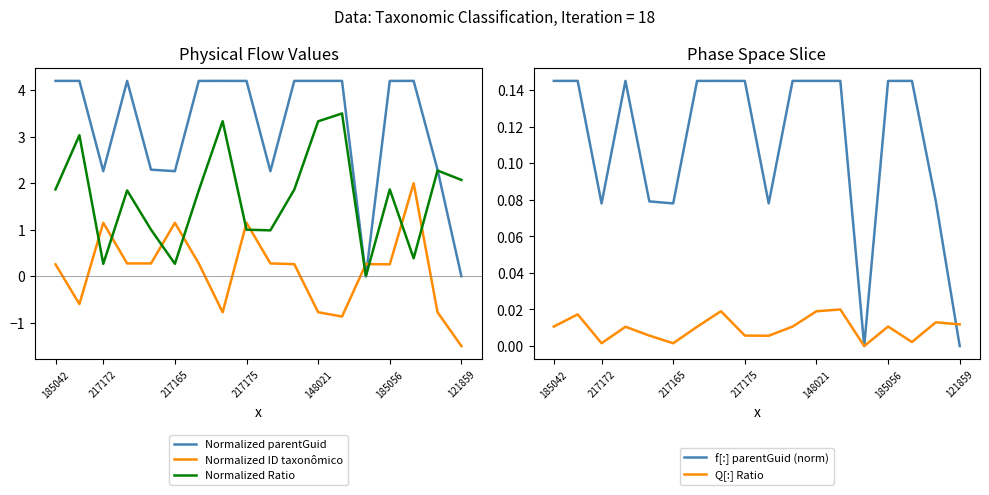

What is the label of the 14th point from the left?

13